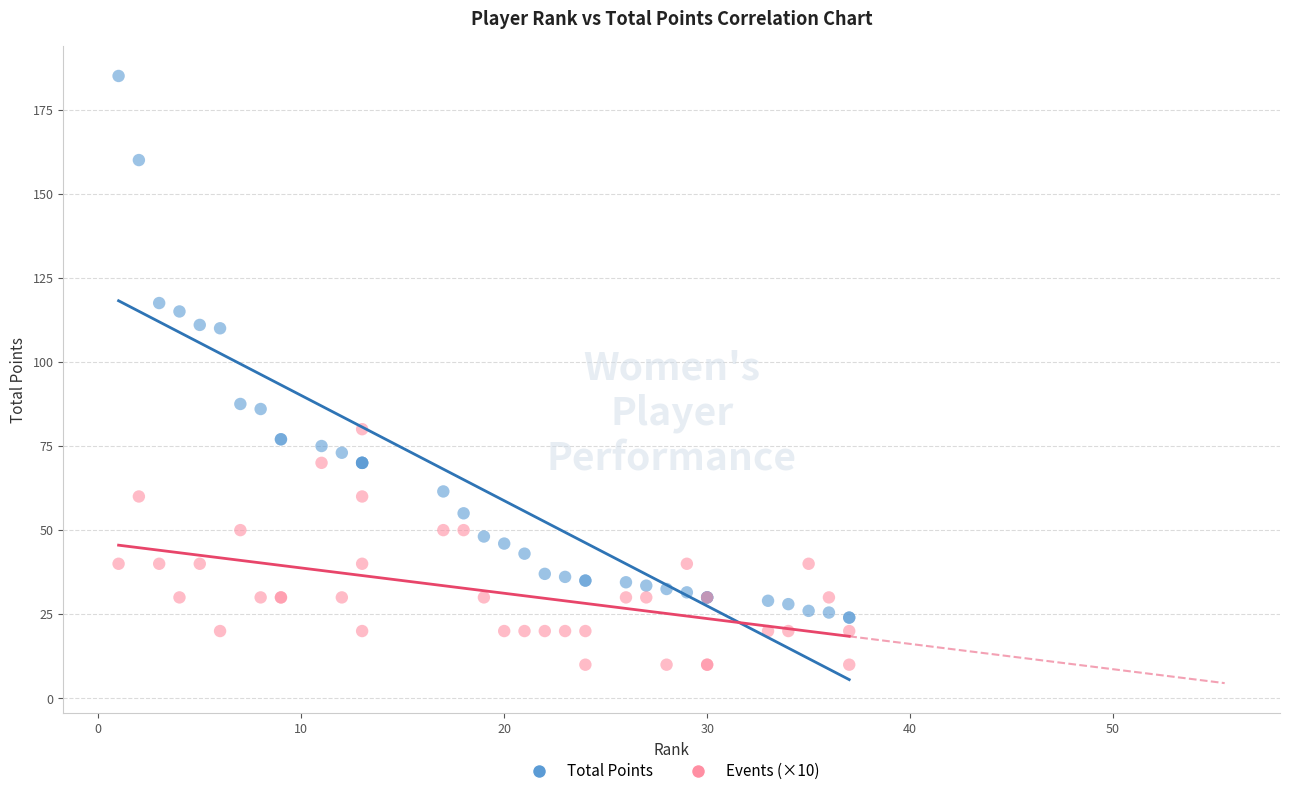

Which series has the widest spread of Y values?

Total Points